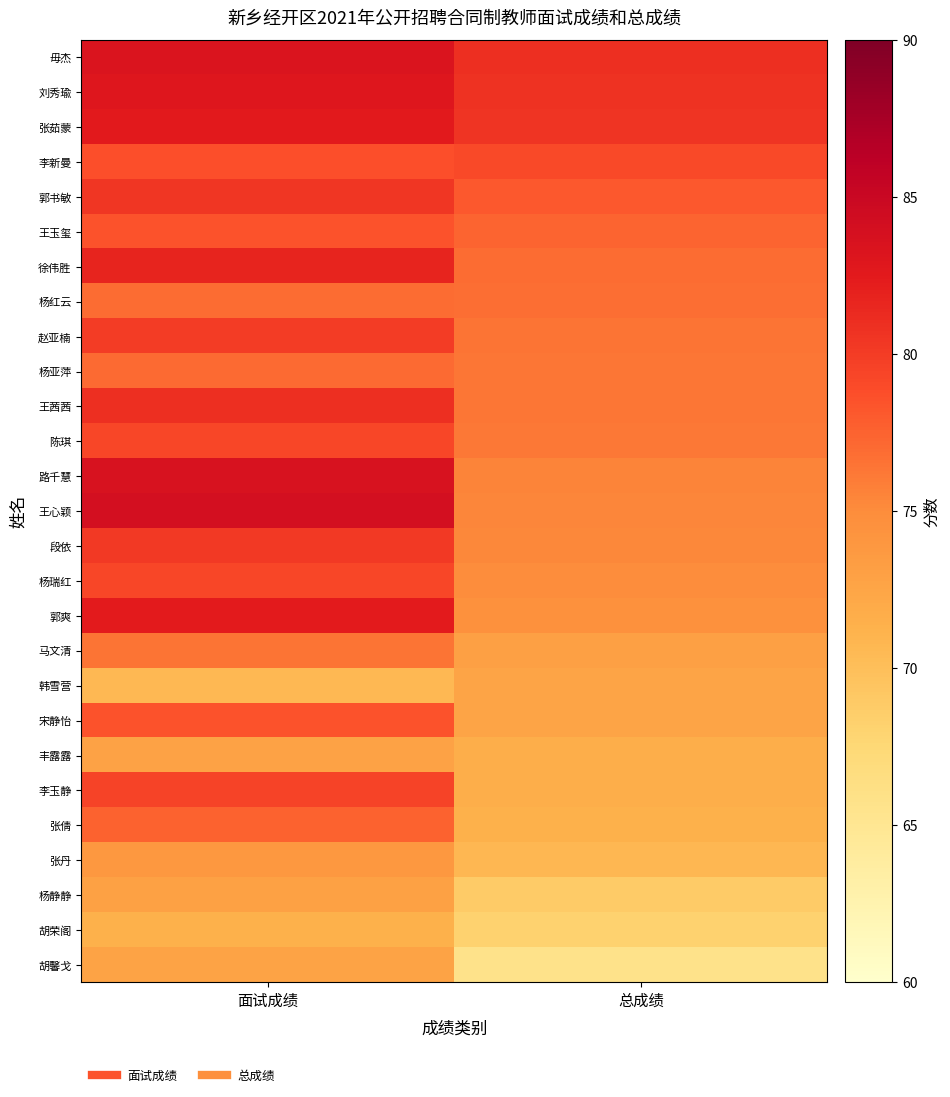

At which category is the sum across all series the highest?

面试成绩